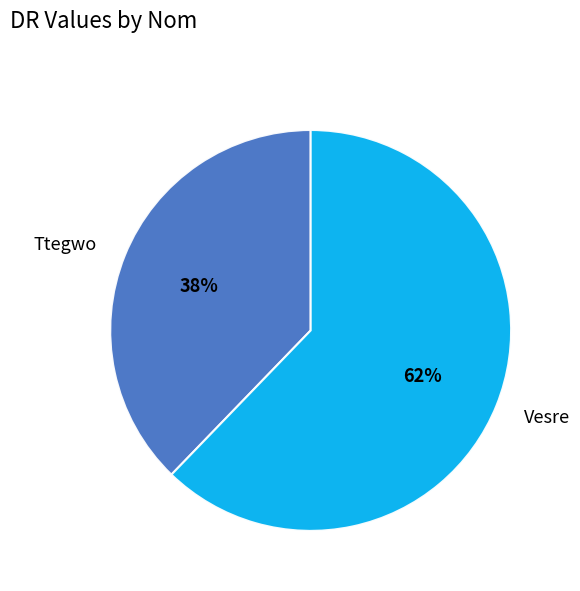

Combined, do Ttegwo and Vesre account for over 50%?

Yes